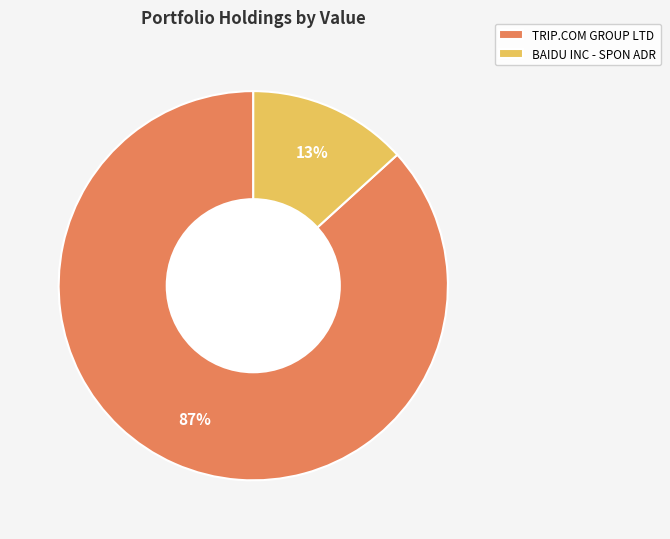

What is the largest slice in the pie chart?

TRIP.COM GROUP LTD